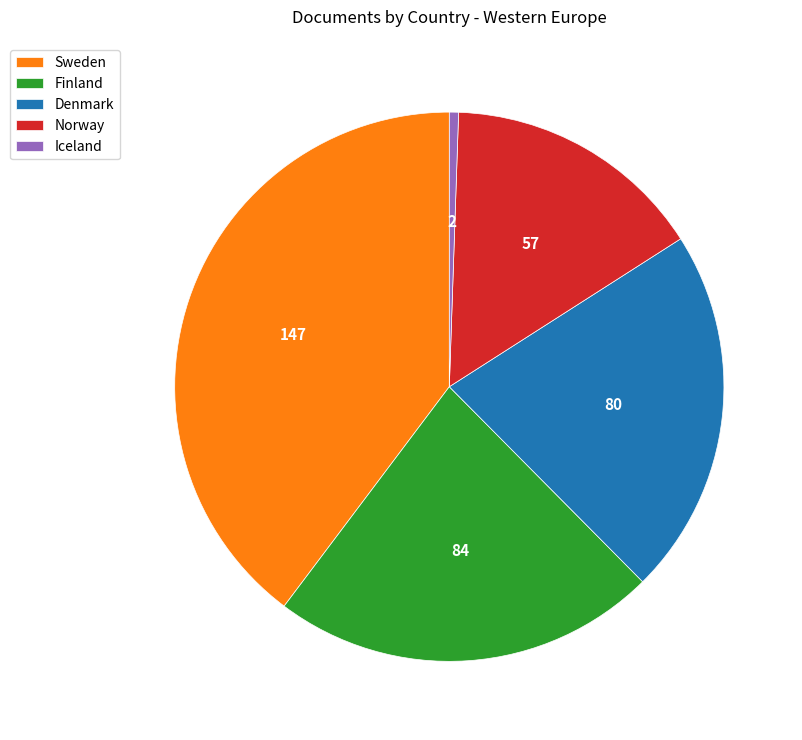

Do Denmark and Norway together represent more than half of the pie?

No